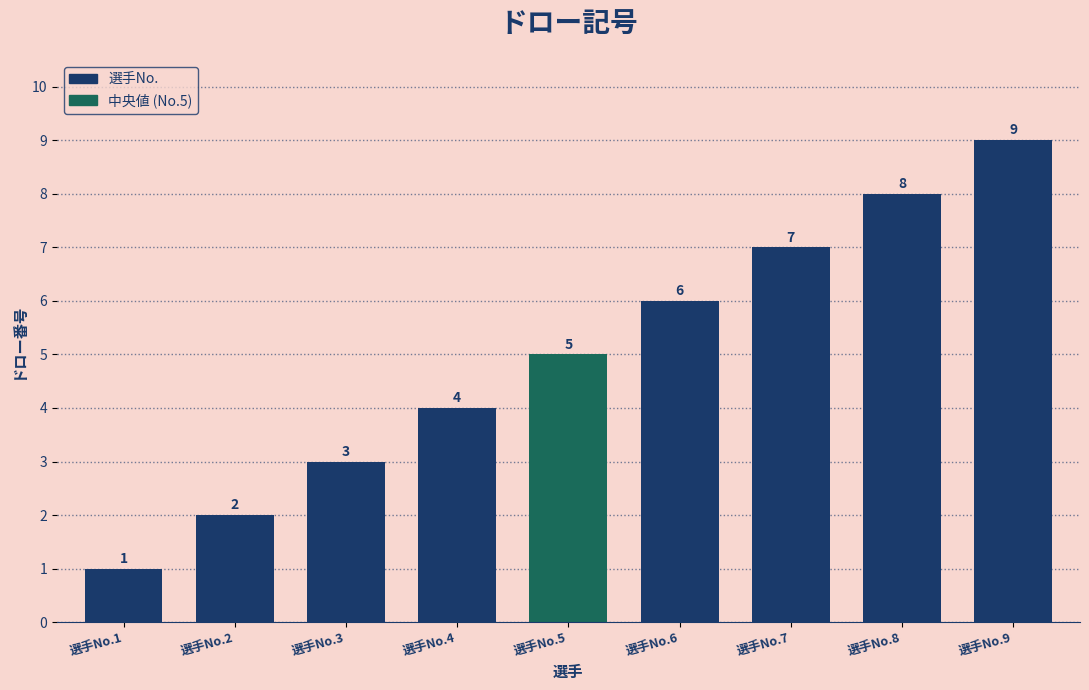

Which label corresponds to the smallest value in the chart?

選手No.1